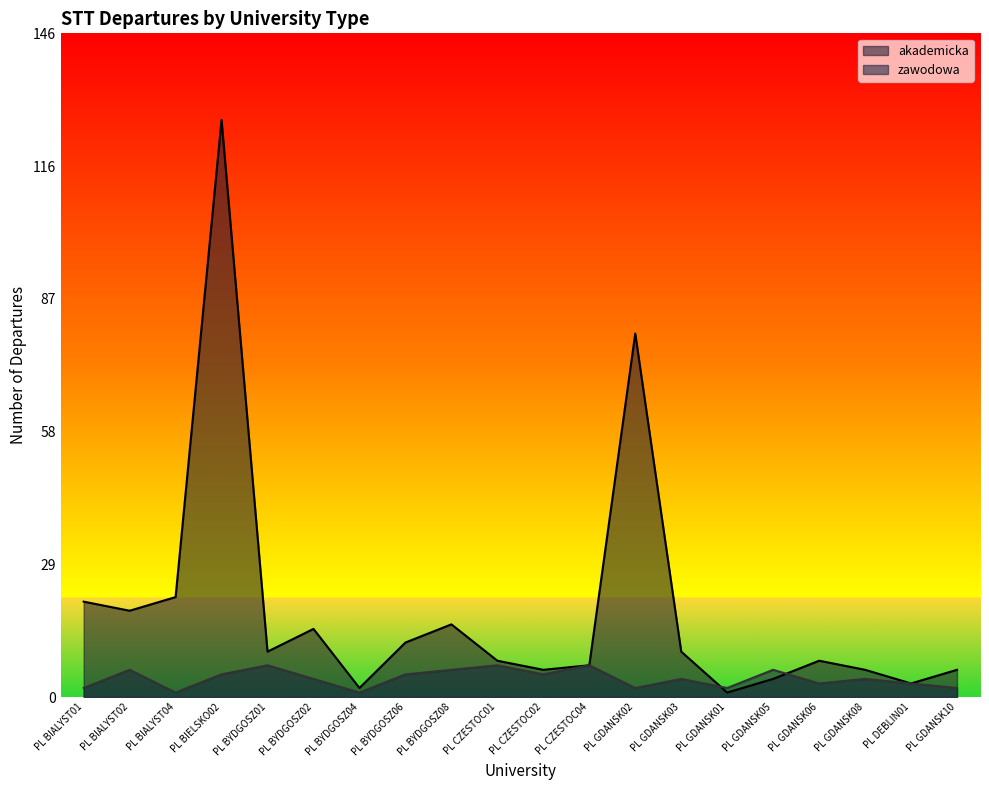

Which series ends up on top after the final intersection of zawodowa and akademicka?

akademicka